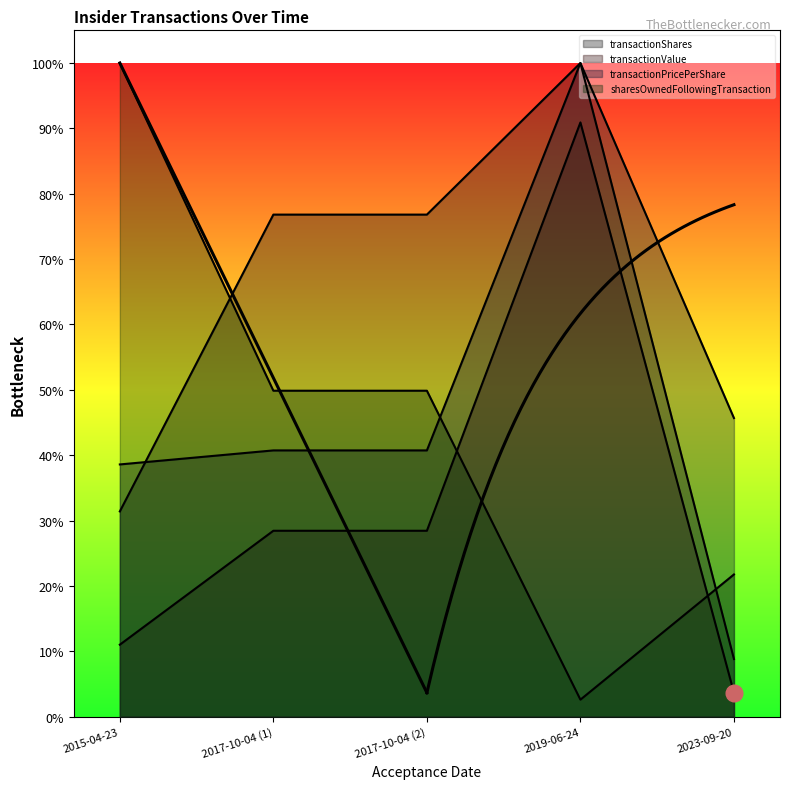

Rank the series by their average value, from highest to lowest.

transactionShares, transactionPricePerShare, sharesOwnedFollowingTransaction, transactionValue